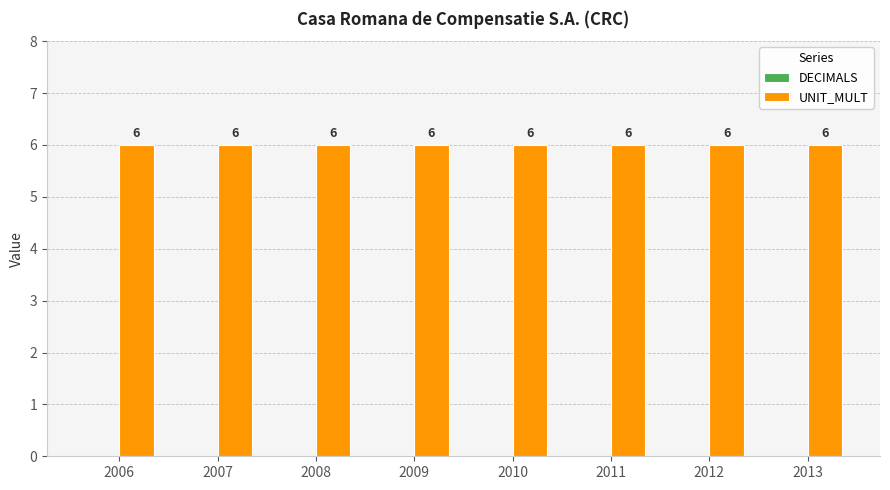

Is the value of DECIMALS at 2006 greater than the value of UNIT_MULT at 2013?

No